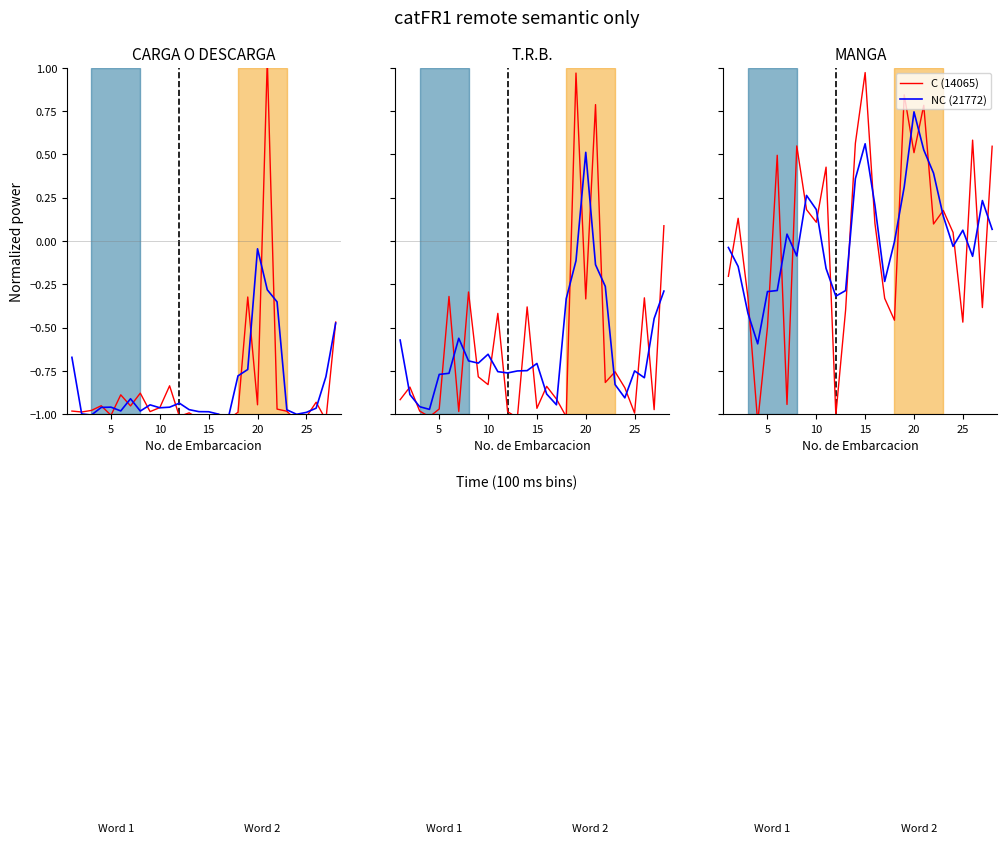

Does the chart have visible grid lines?

No